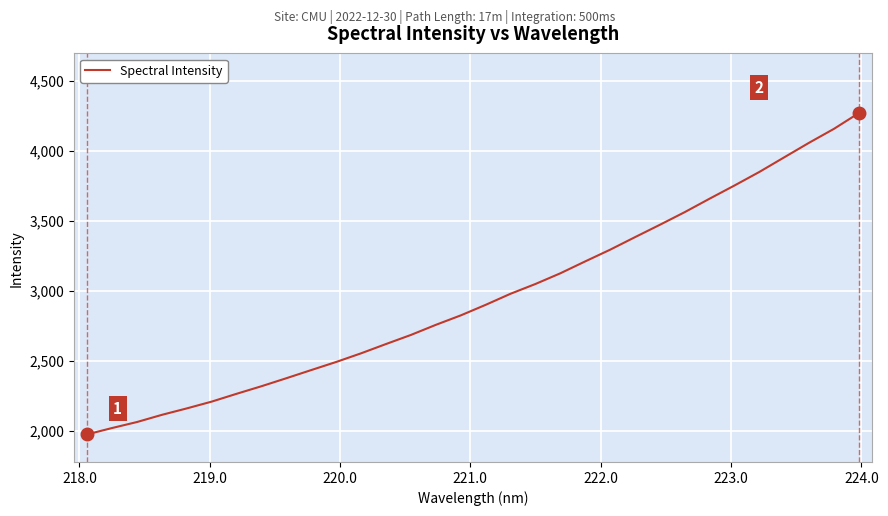

What is the minimum value shown in the chart?

1973.7